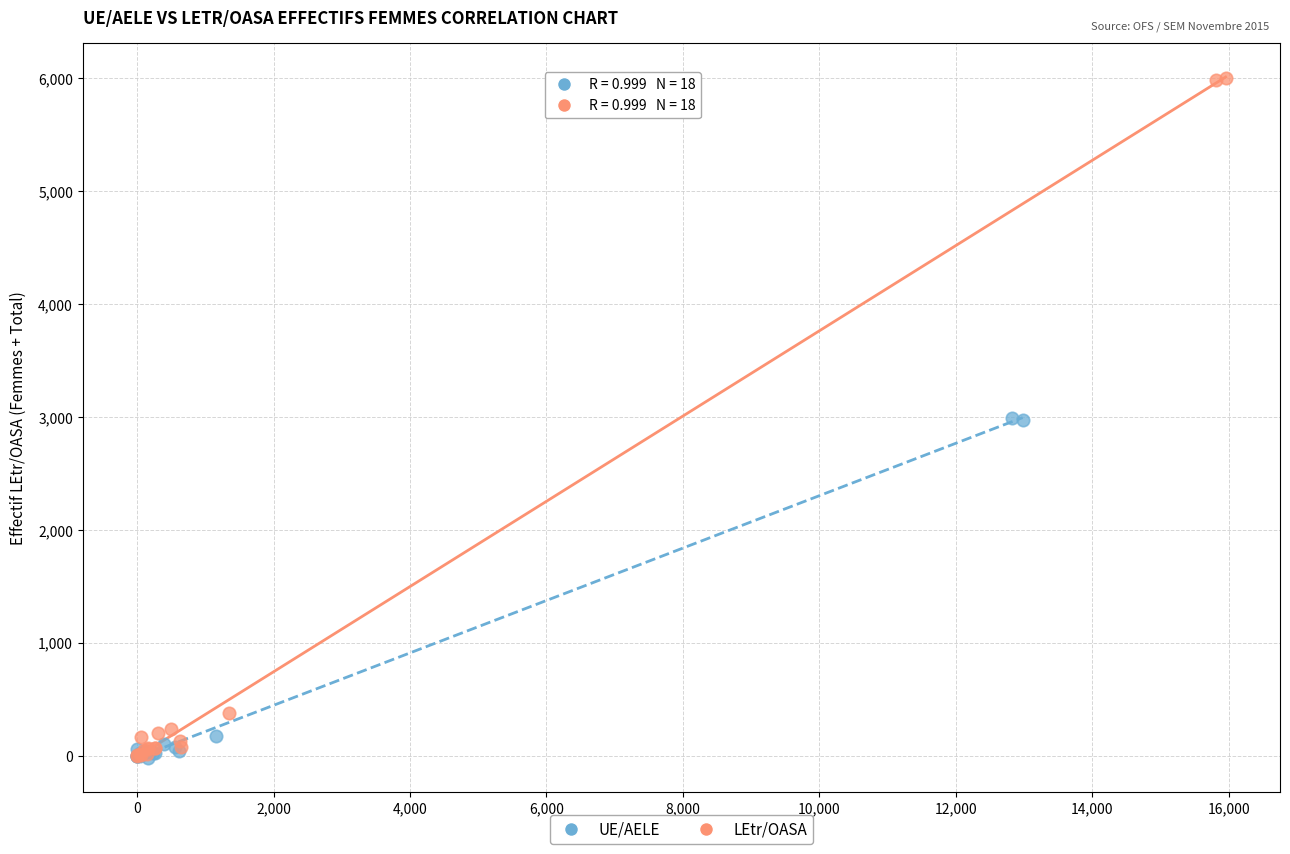

Which series has the widest spread of Y values?

LEtr/OASA